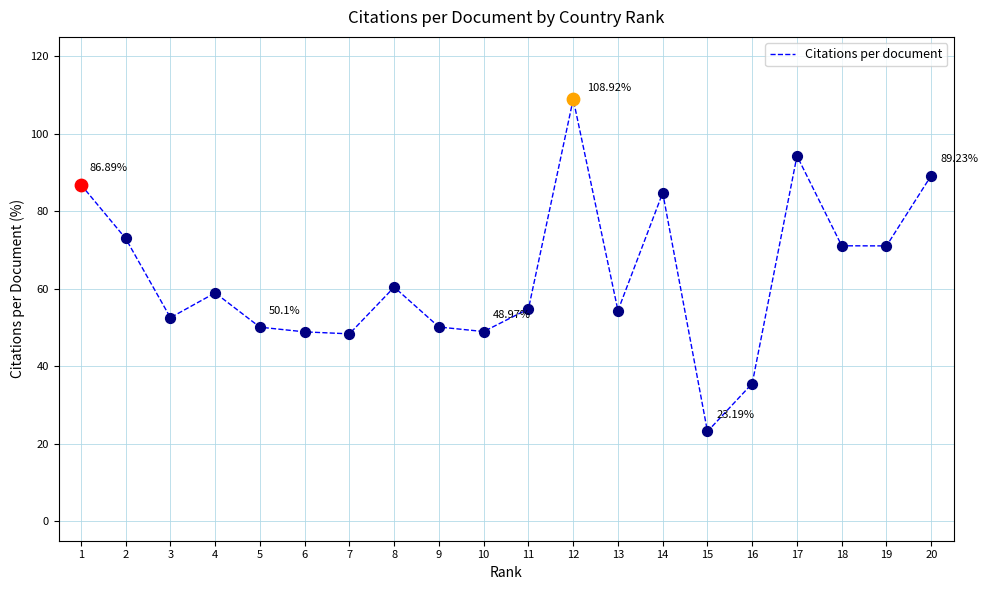

What is the ratio of the value at 5 to the value at 2?

0.7